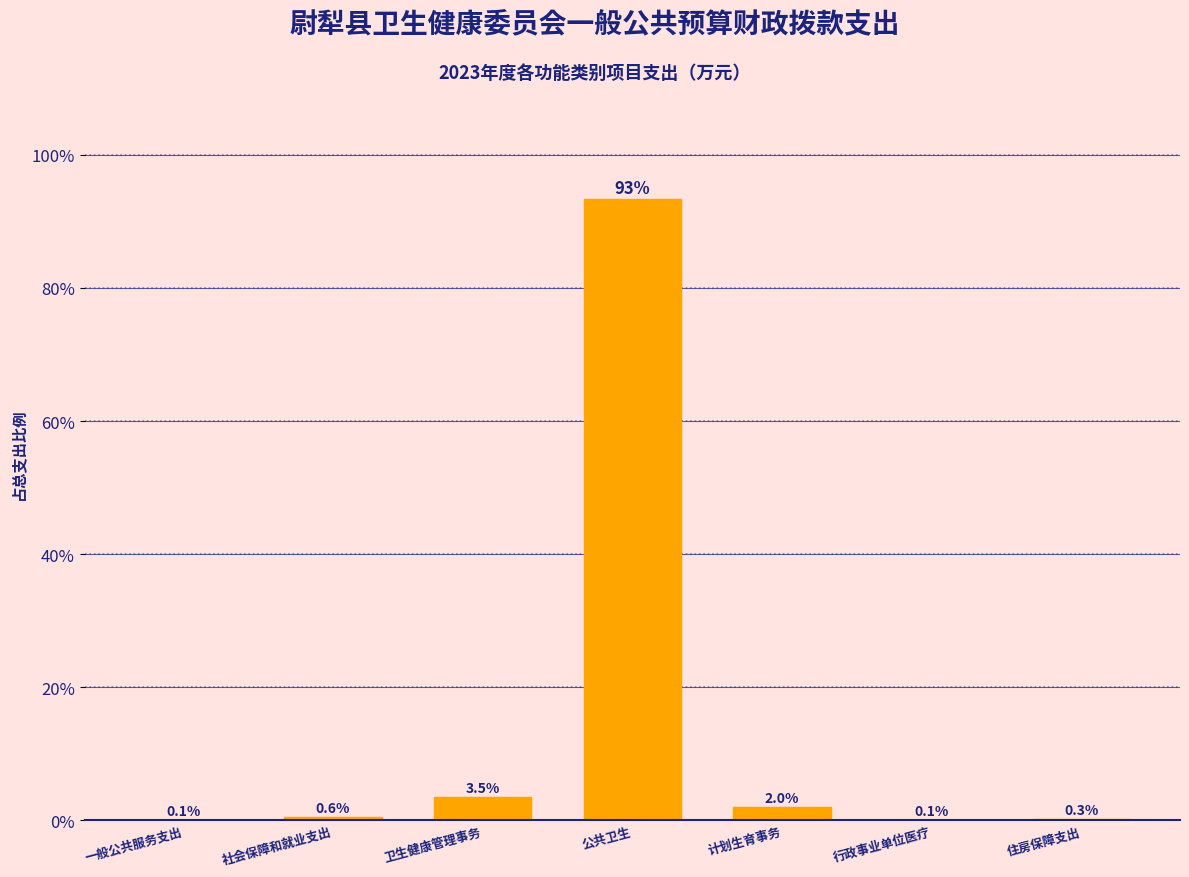

What is the sum of all values?

100.0